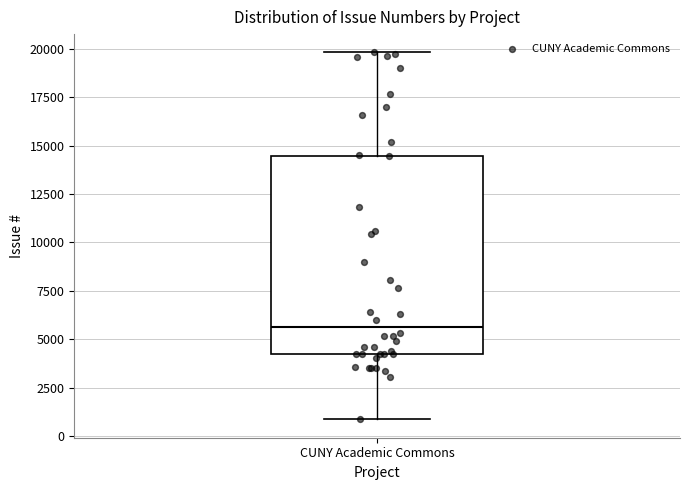

Transcribe this box plot: give where the median line is, the range the box spans, and where the two whiskers end, as read against the y-axis. The values are not printed on the chart, so give them approximately, as read against the axis.

median 5500, box 4000 to 14500, whiskers 1000 to 20000